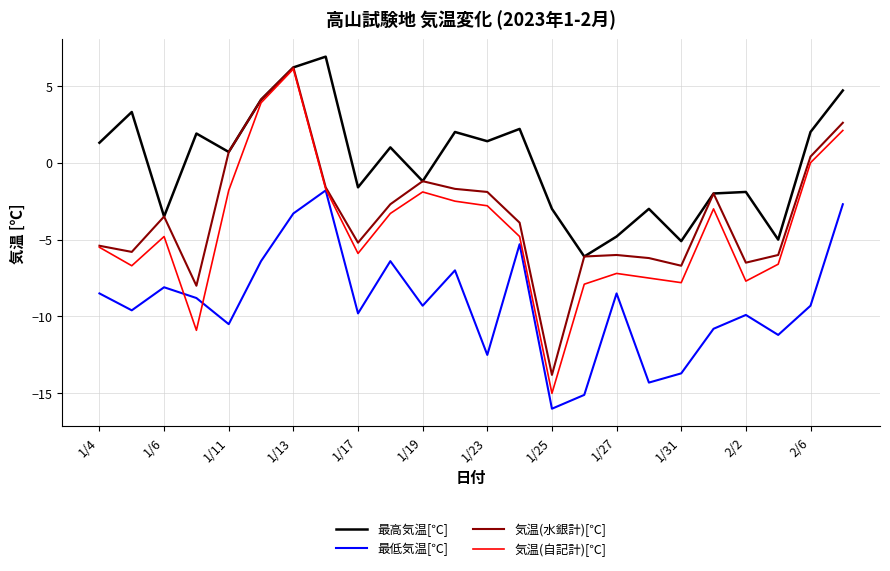

What is the minimum value for 気温(自記計)[℃]?

-15.0